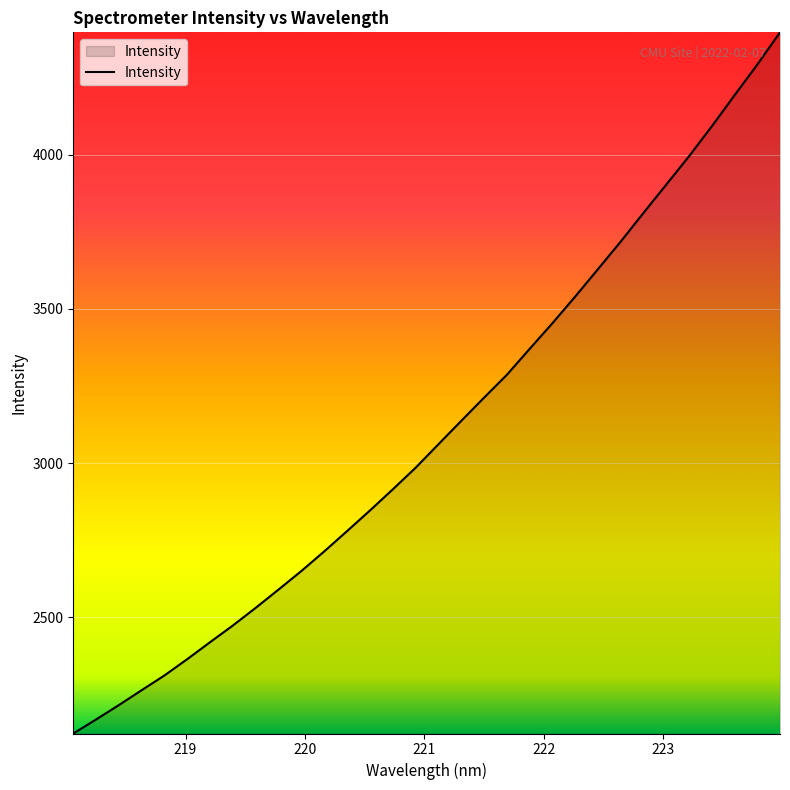

What is the maximum value shown in the chart?

4397.0